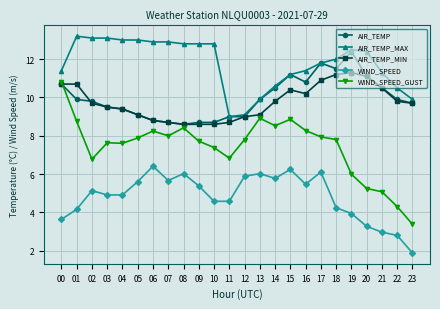

The value of WIND_SPEED at 18 is 4.2. True or false?

True